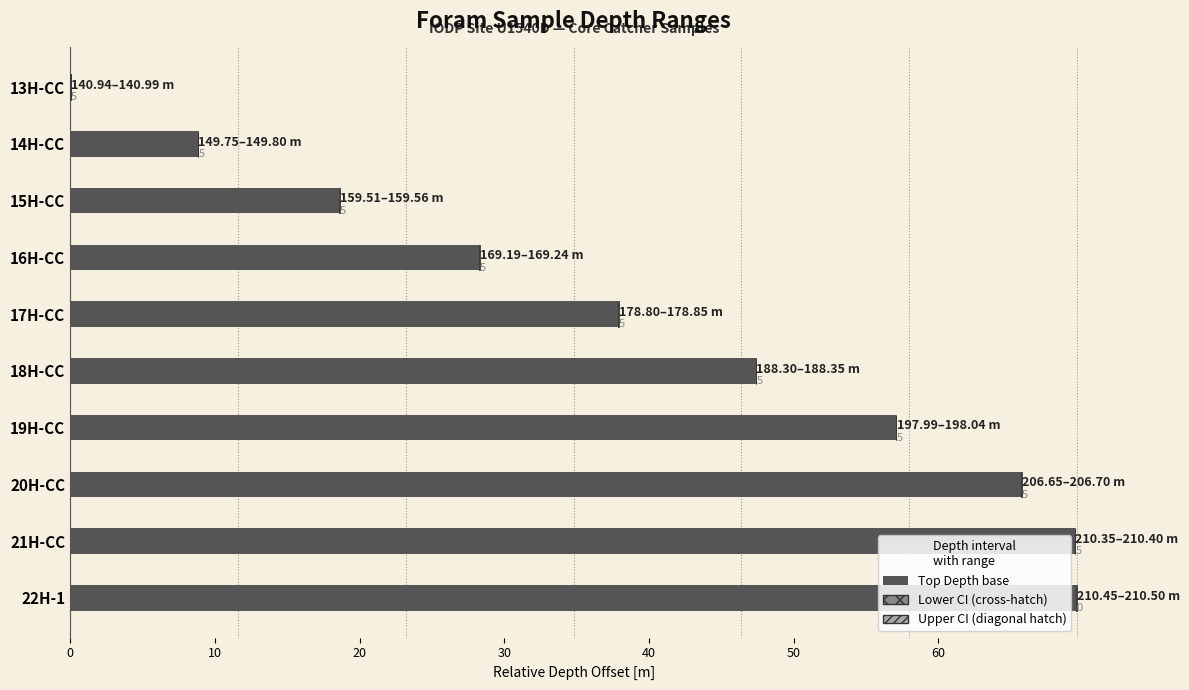

How many distinct data groups are displayed?

3